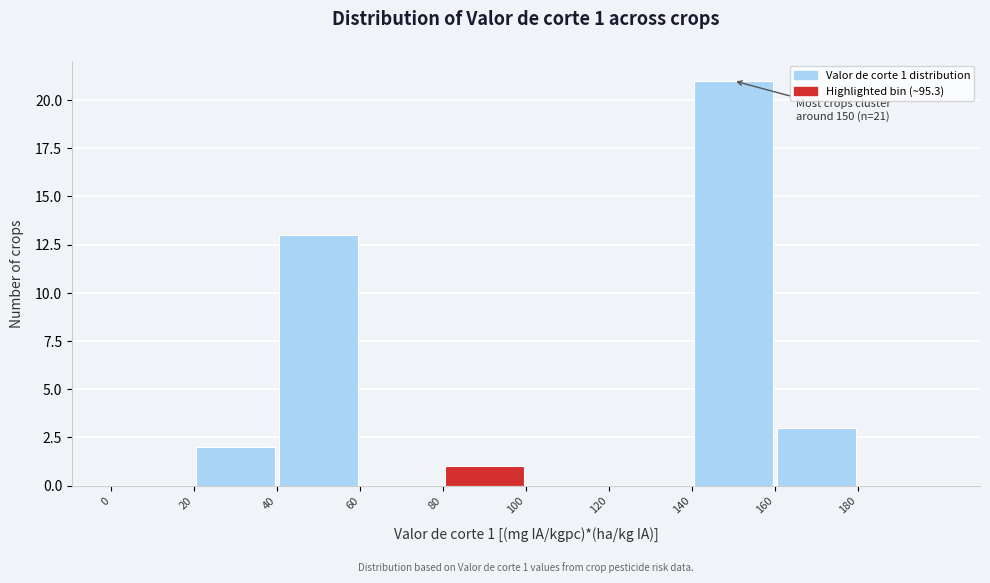

Which range on the x-axis has the tallest bar?

140 to 160